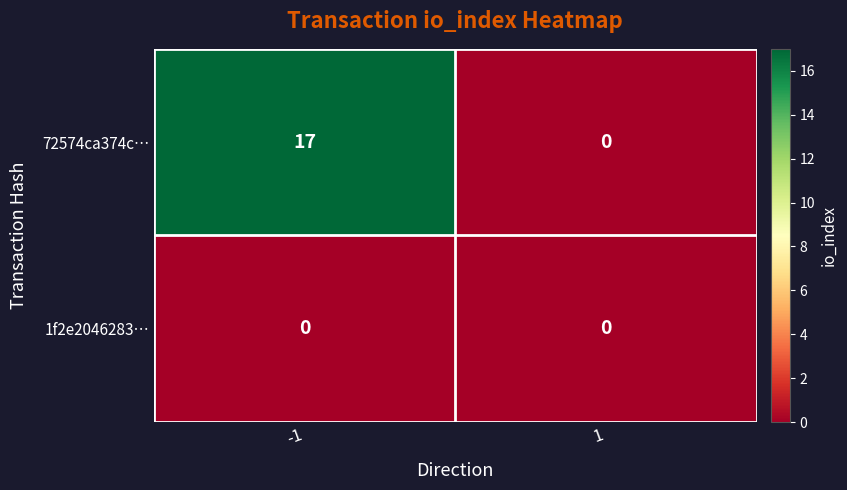

Reading left to right, what are all the values shown in this chart?

72574ca374c…: -1=17	1=0
1f2e2046283…: -1=0	1=0